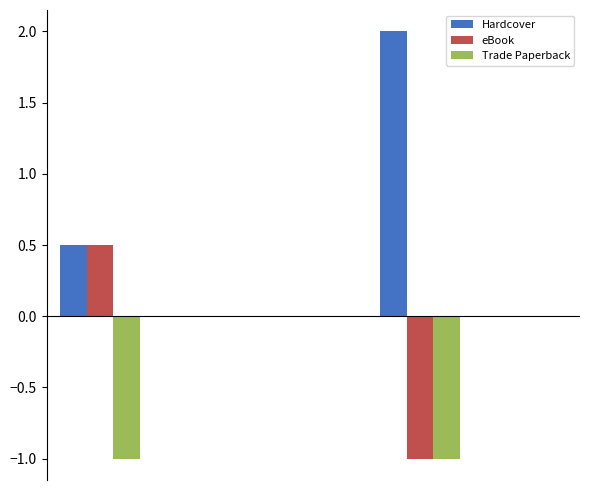

Count the eBook values in the range 0 to 1.

4